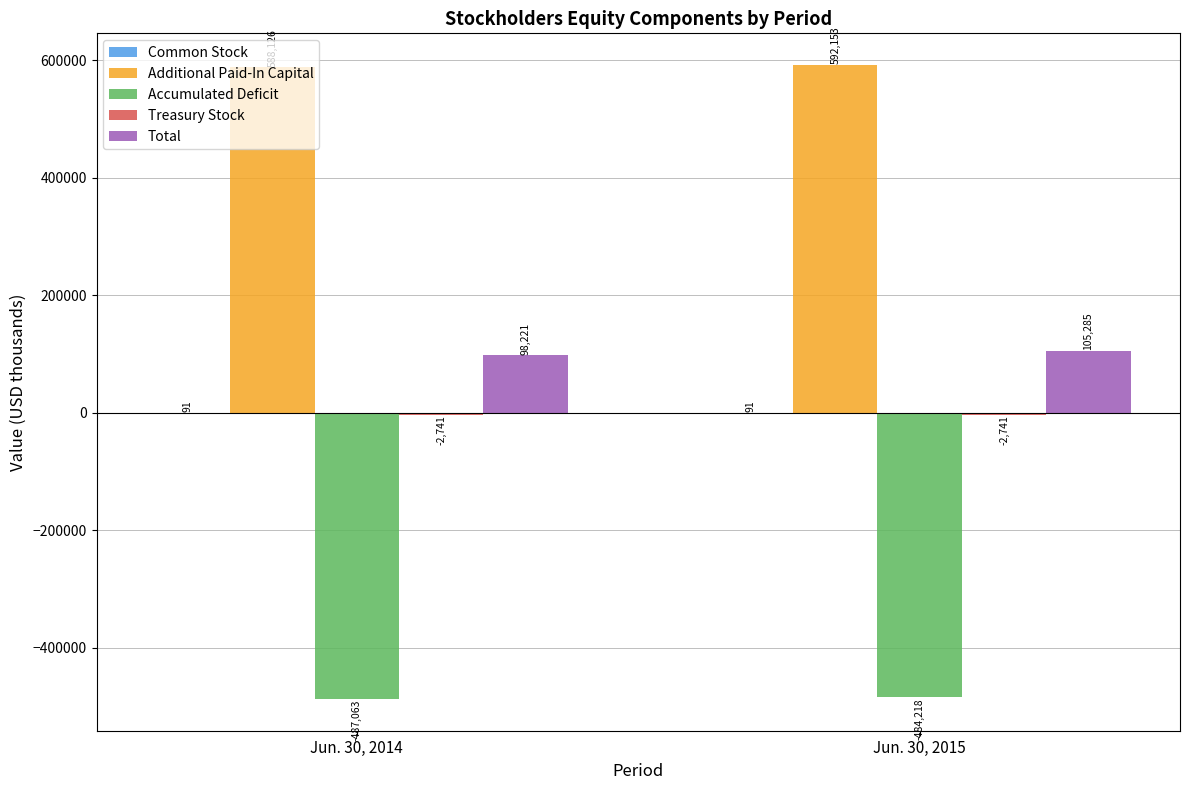

At which category does the chart reach its peak across all series?

Jun. 30, 2015